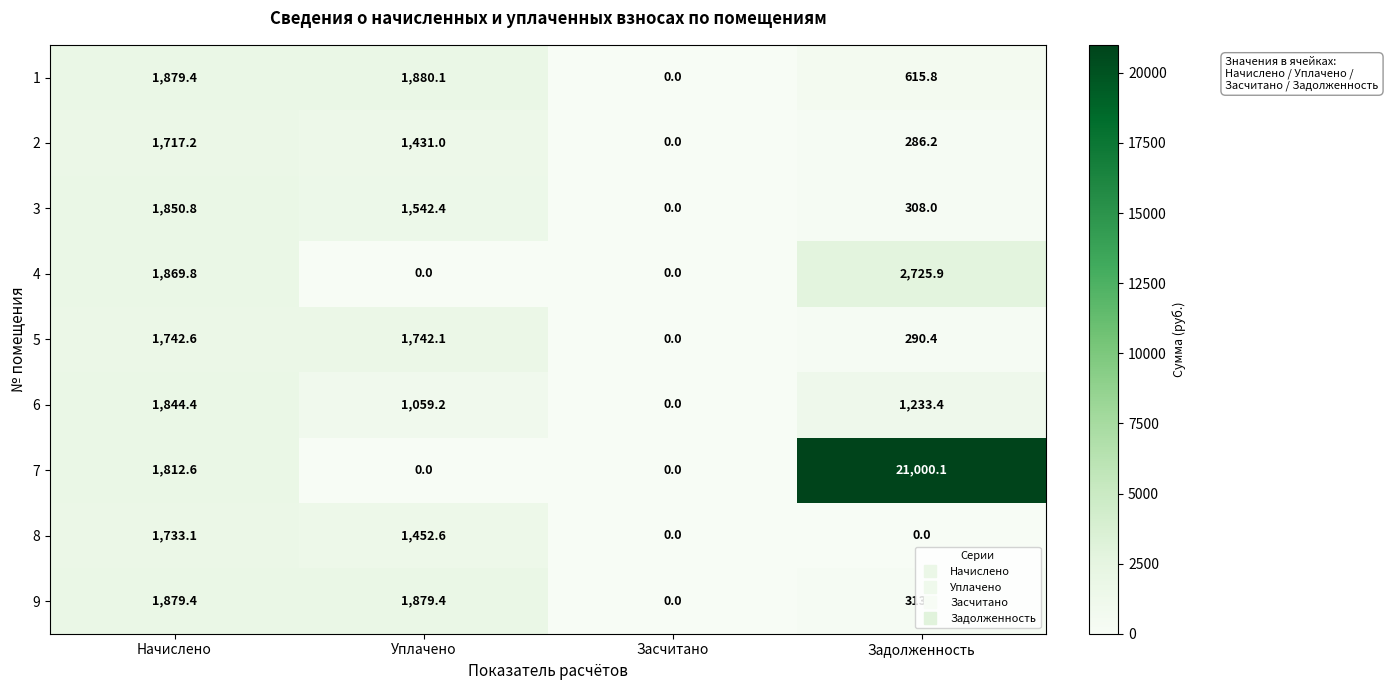

Count the number of categories in the chart.

4